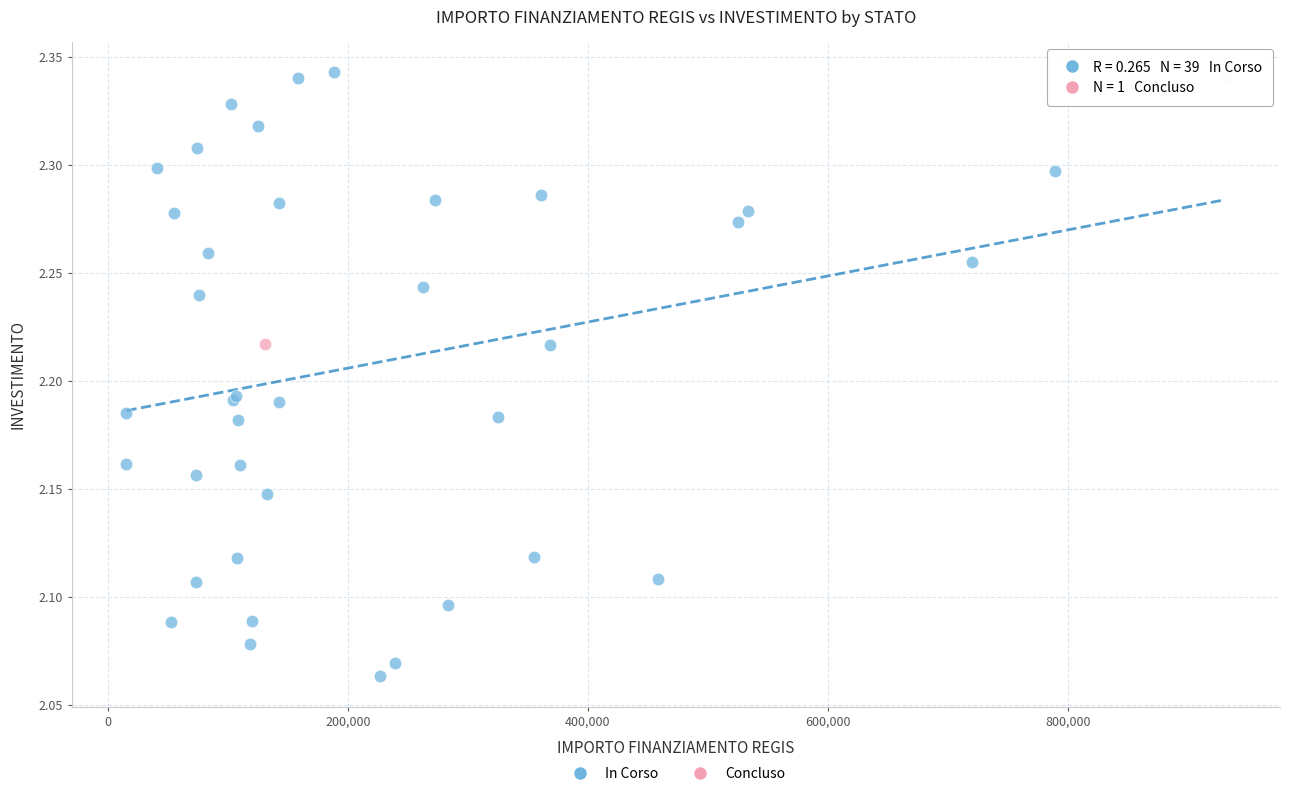

What are all the series names shown in the legend?

In Corso, Concluso